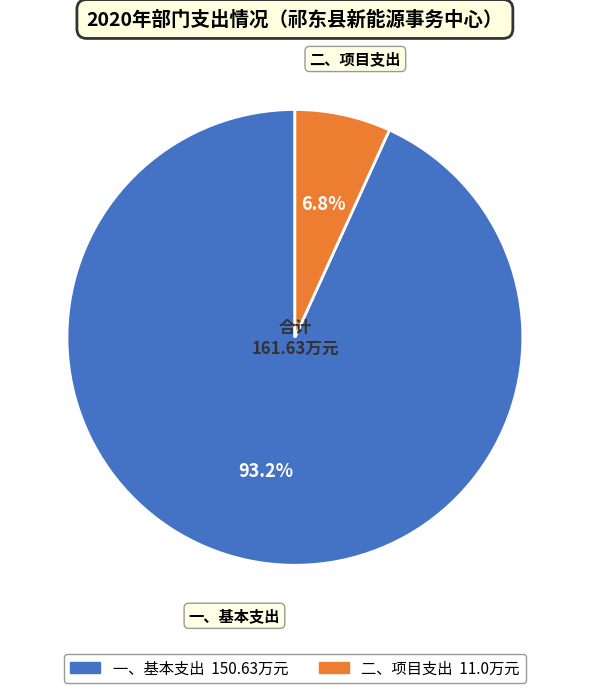

Which slice is the smallest?

二、项目支出